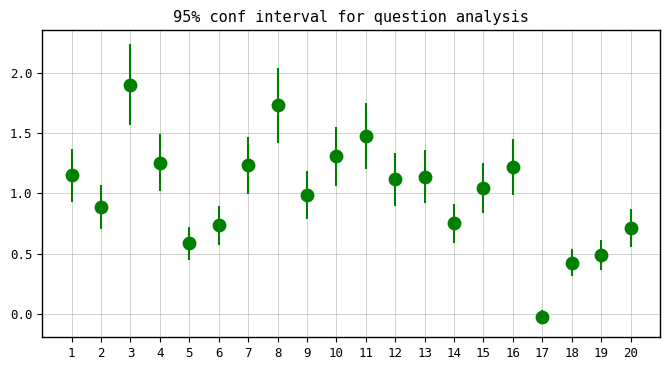

What is the range of X values (max minus min)?

19.0